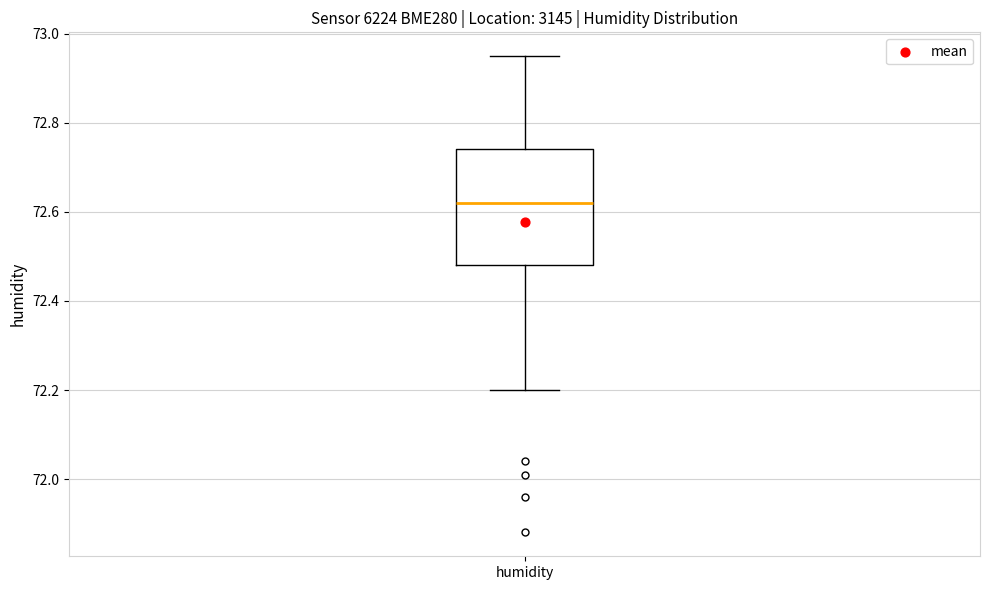

Transcribe this box plot: give where the median line is, the range the box spans, and where the two whiskers end, as read against the y-axis. The values are not printed on the chart, so give them approximately, as read against the axis.

median 72.62, box 72.48 to 72.74, whiskers 72.20 to 72.96